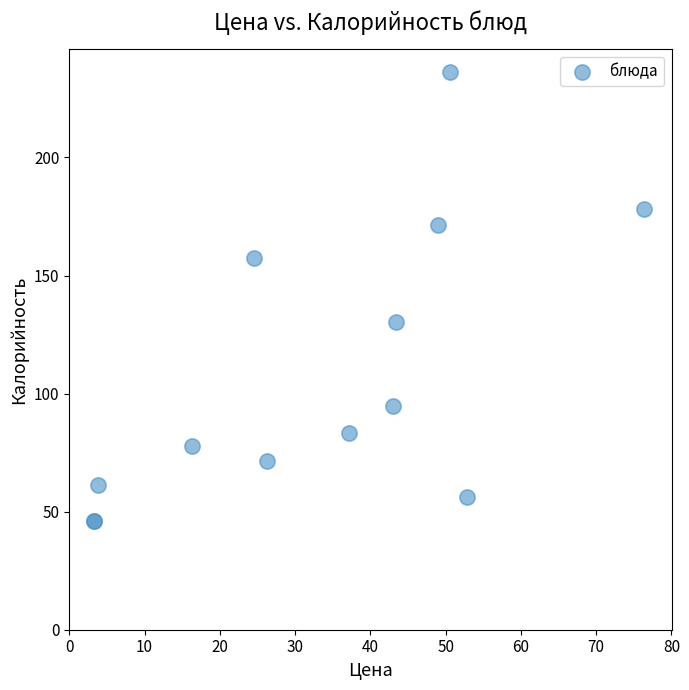

What Y value in the scatter plot is closest to 141?

130.3